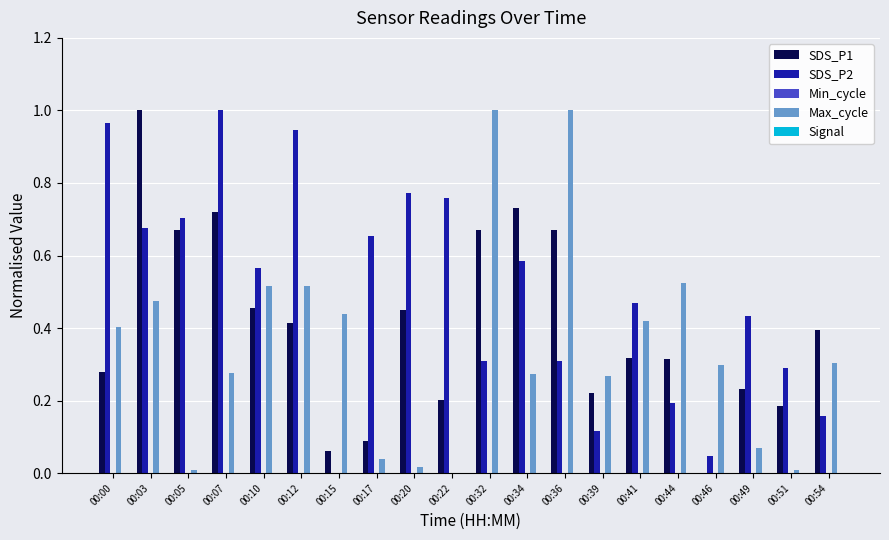

Which series changed the most between 00:34 and 00:36?

Max_cycle